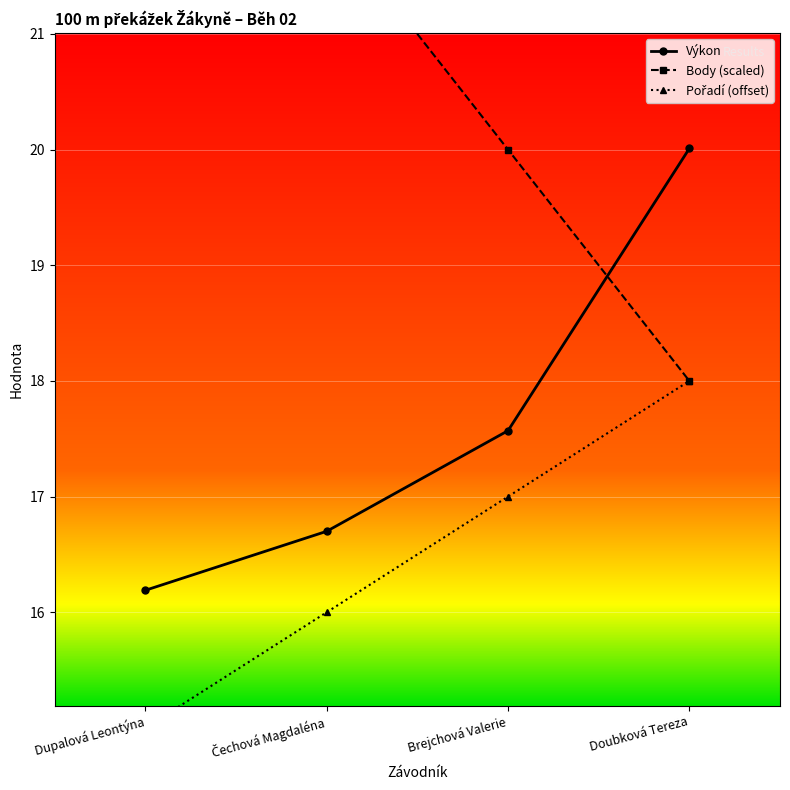

True or false: Body (scaled) and Pořadí (offset) cross at least once.

False